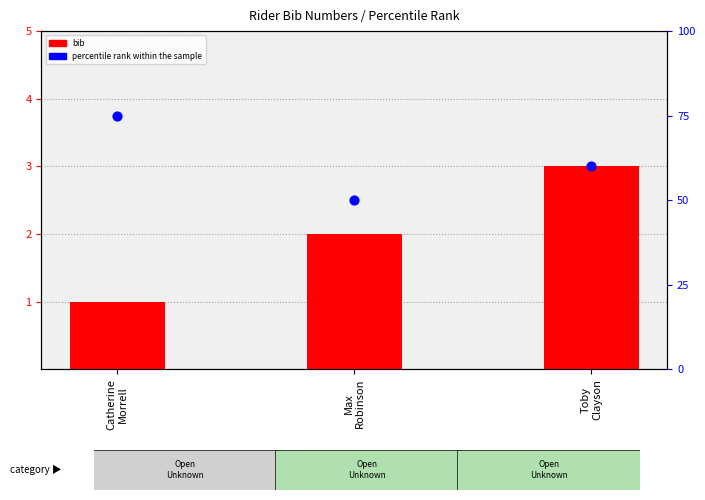

At how many categories does at least one series exceed 17?

3